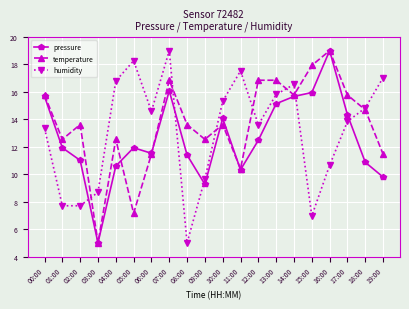

Where does the pressure series first go above 11?

00:00